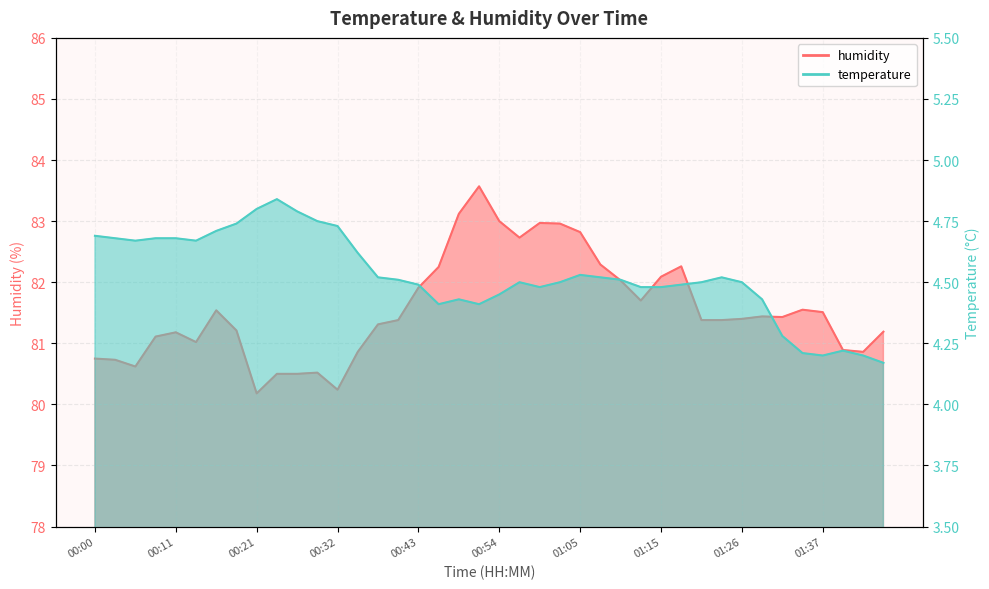

At how many categories does at least one series exceed 37?

40